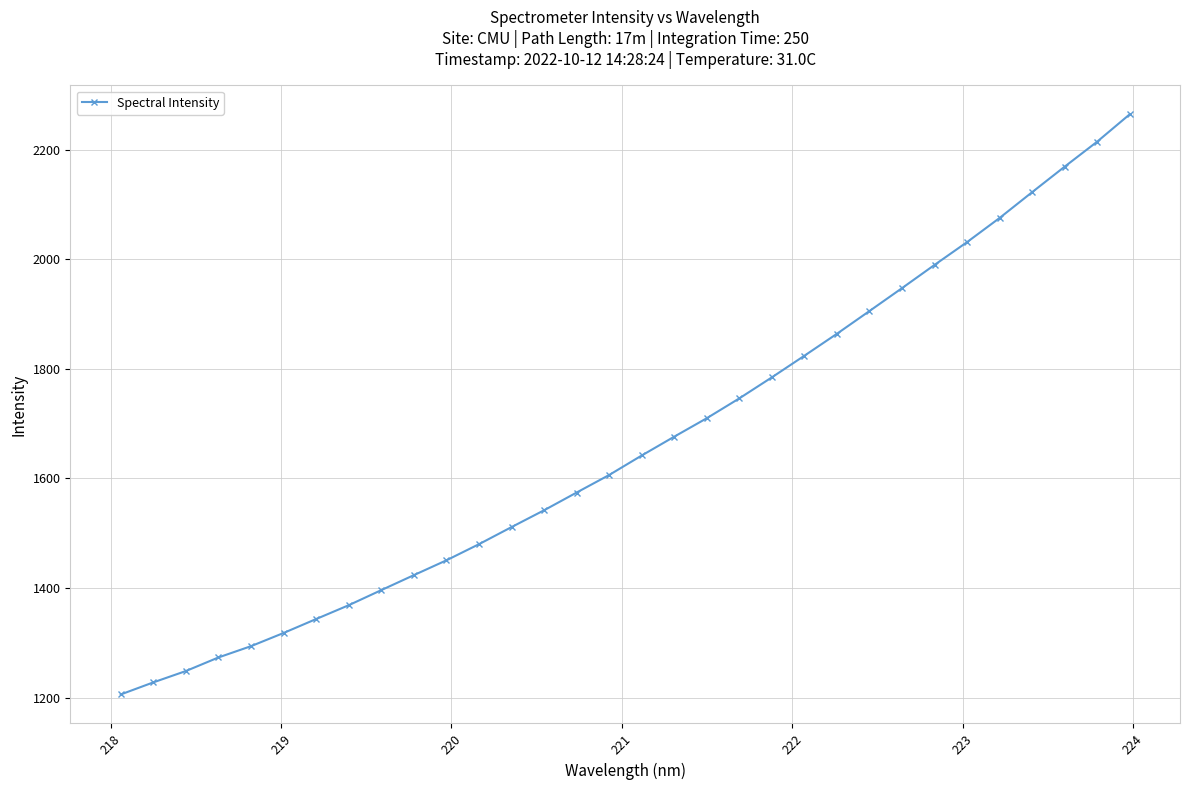

What is the sum of all values?

53229.9